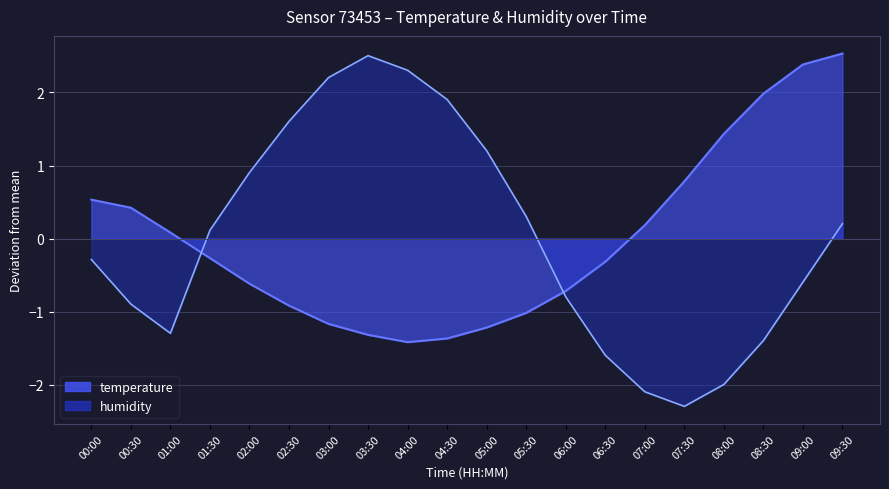

What is the difference between the temperature values at 01:00 and 04:30?

1.4